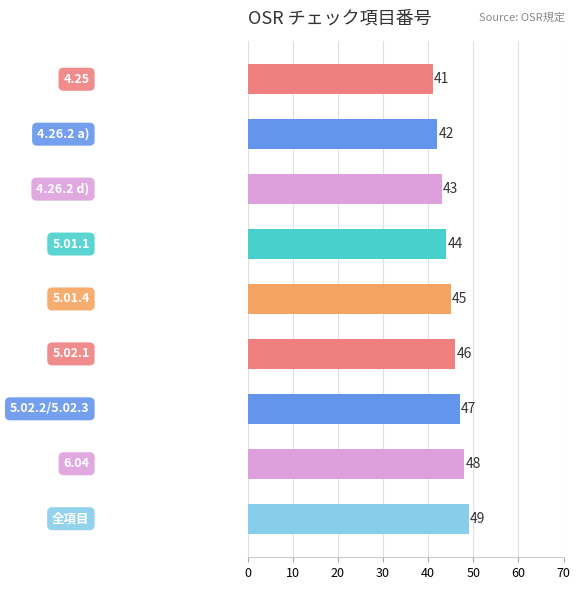

Are the bars grouped side by side (vs. stacked)?

No